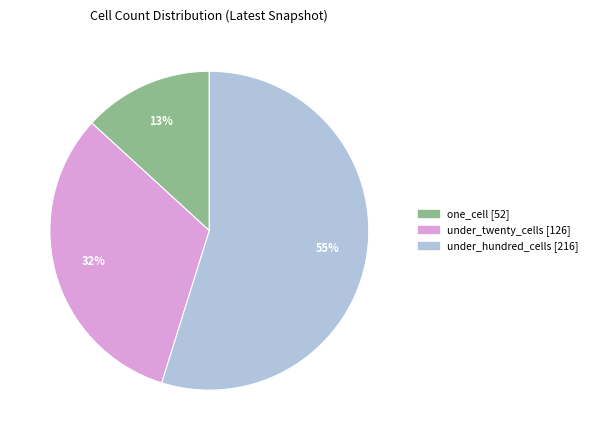

To the nearest percent, what is the difference between the largest and smallest slice percentages?

42%